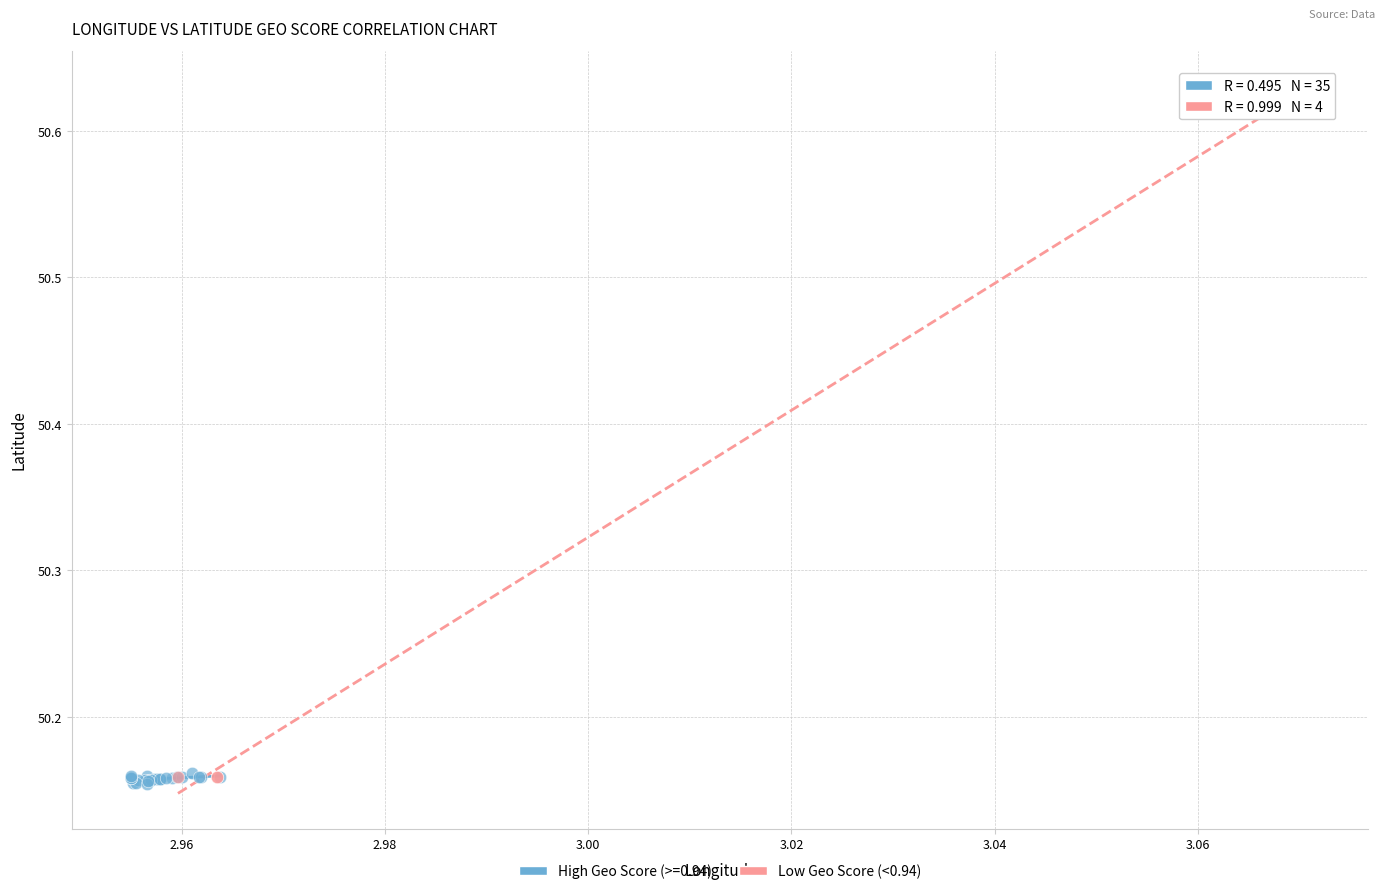

Which series has the largest Y range (max minus min)?

Low Geo Score (<0.94)